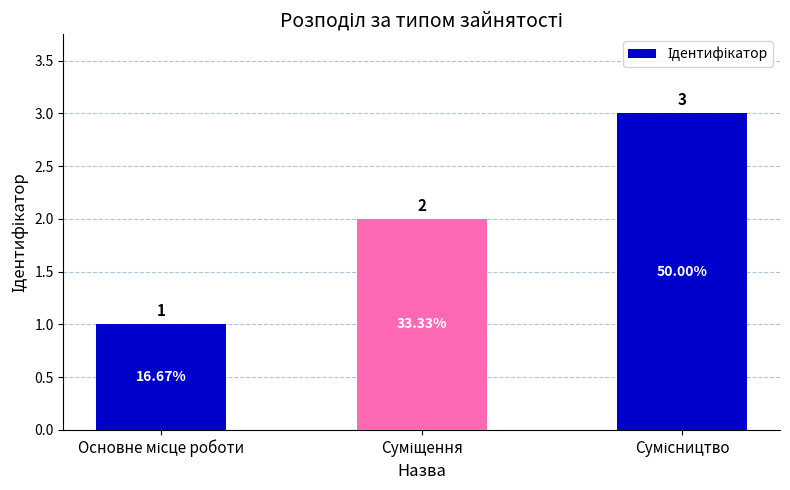

How many bars are there in total?

3